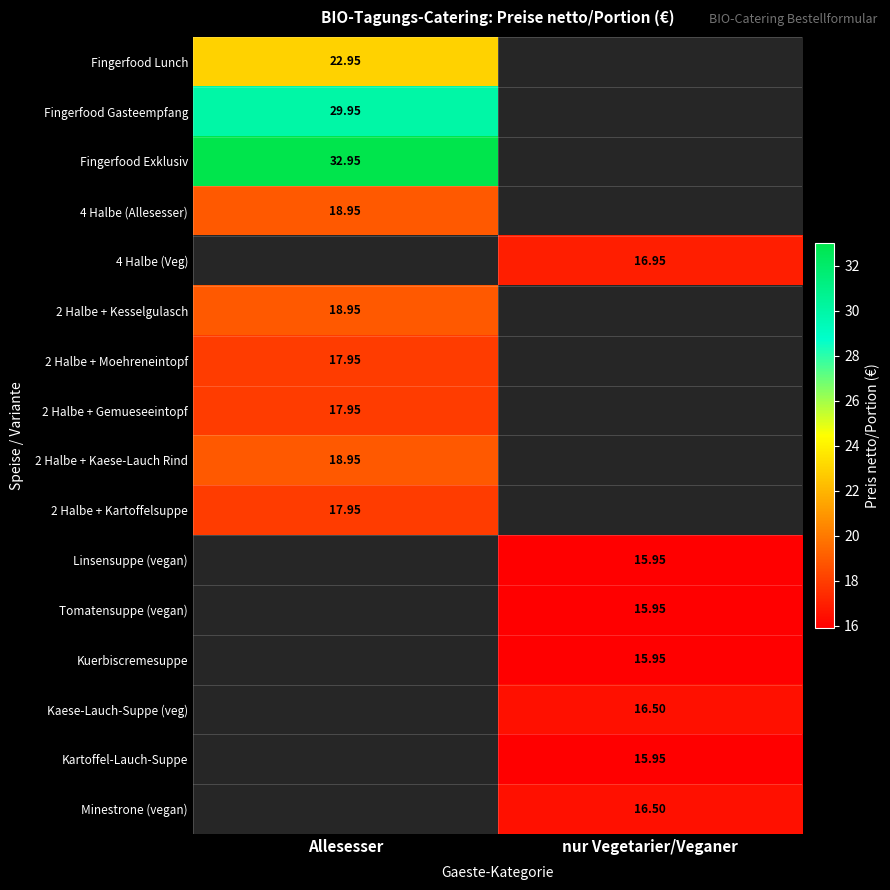

What is the highest value of the Fingerfood Lunch series?

22.9